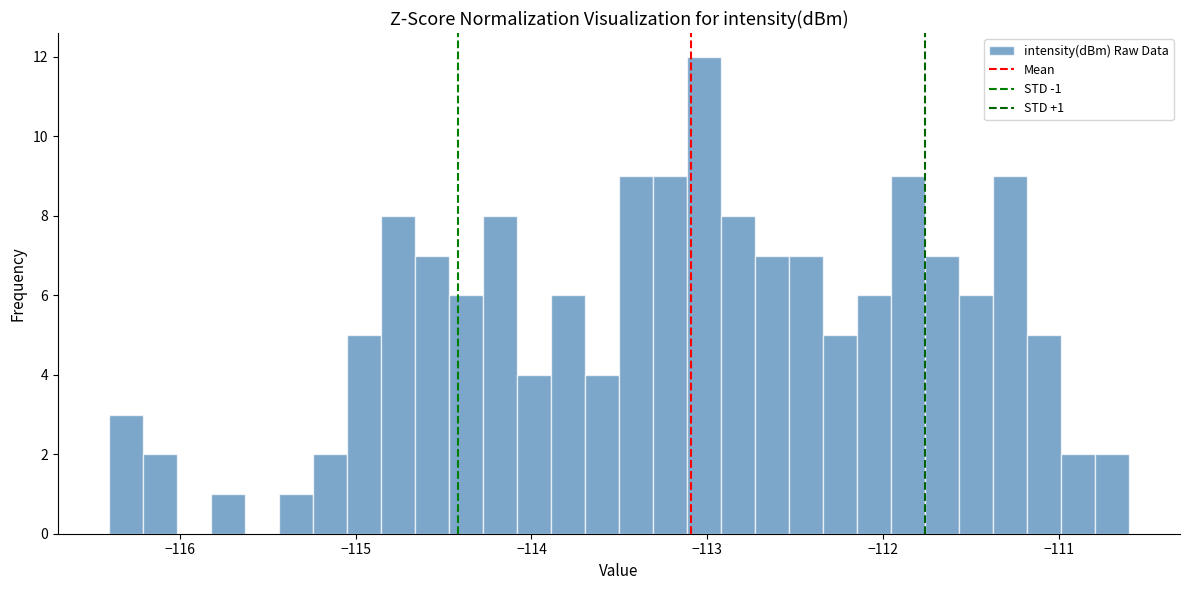

Read against the x-axis, roughly where is the centre of the tallest bar?

-113.0